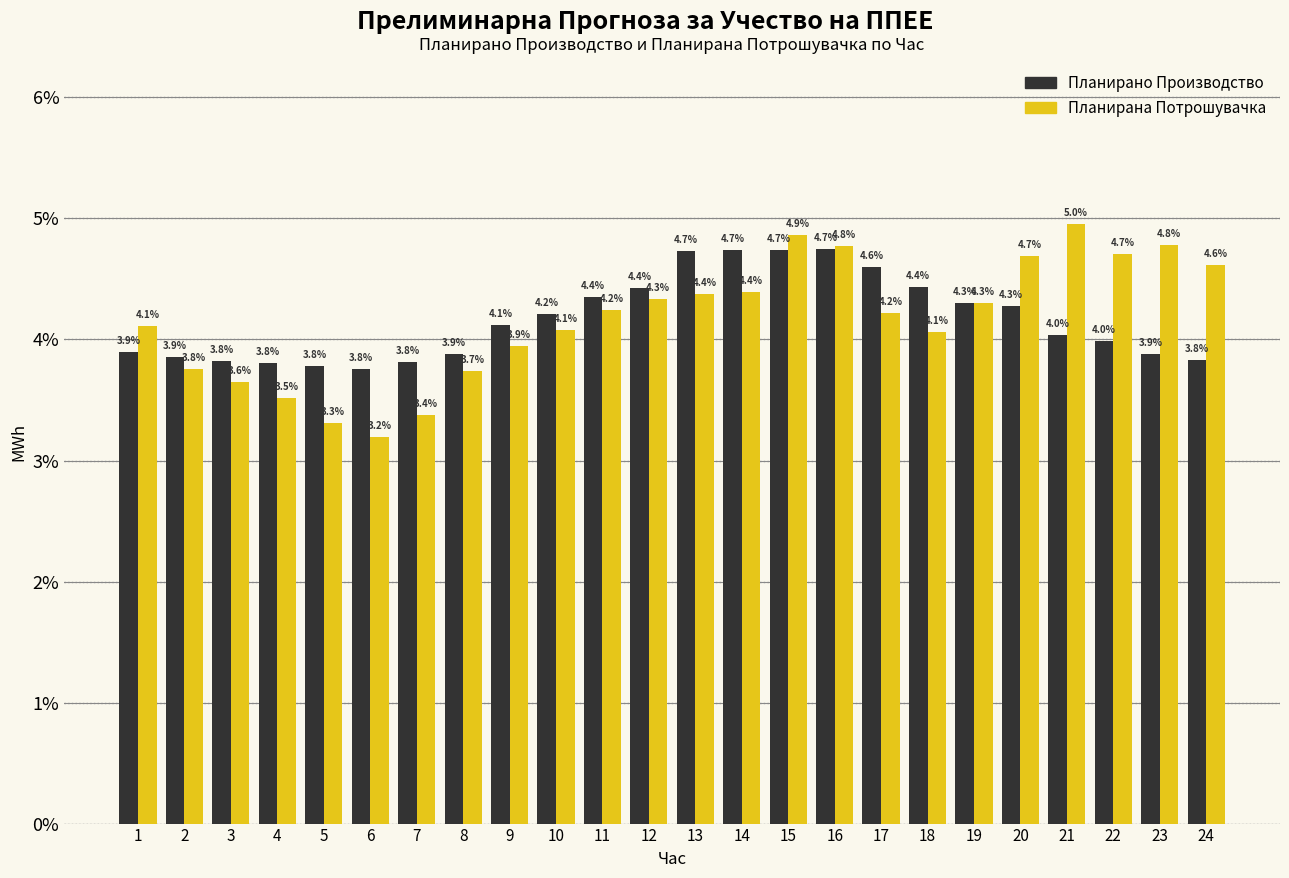

Reading left to right, what are all the values shown in this chart?

Планирано Производство: 1=3.9	2=3.9	3=3.8	4=3.8	5=3.8	6=3.8	7=3.8	8=3.9	9=4.1	10=4.2	11=4.4	12=4.4	13=4.7	14=4.7	15=4.7	16=4.7	17=4.6	18=4.4	19=4.3	20=4.3	21=4.0	22=4.0	23=3.9	24=3.8
Планирана Потрошувачка: 1=4.1	2=3.8	3=3.6	4=3.5	5=3.3	6=3.2	7=3.4	8=3.7	9=3.9	10=4.1	11=4.2	12=4.3	13=4.4	14=4.4	15=4.9	16=4.8	17=4.2	18=4.1	19=4.3	20=4.7	21=5.0	22=4.7	23=4.8	24=4.6